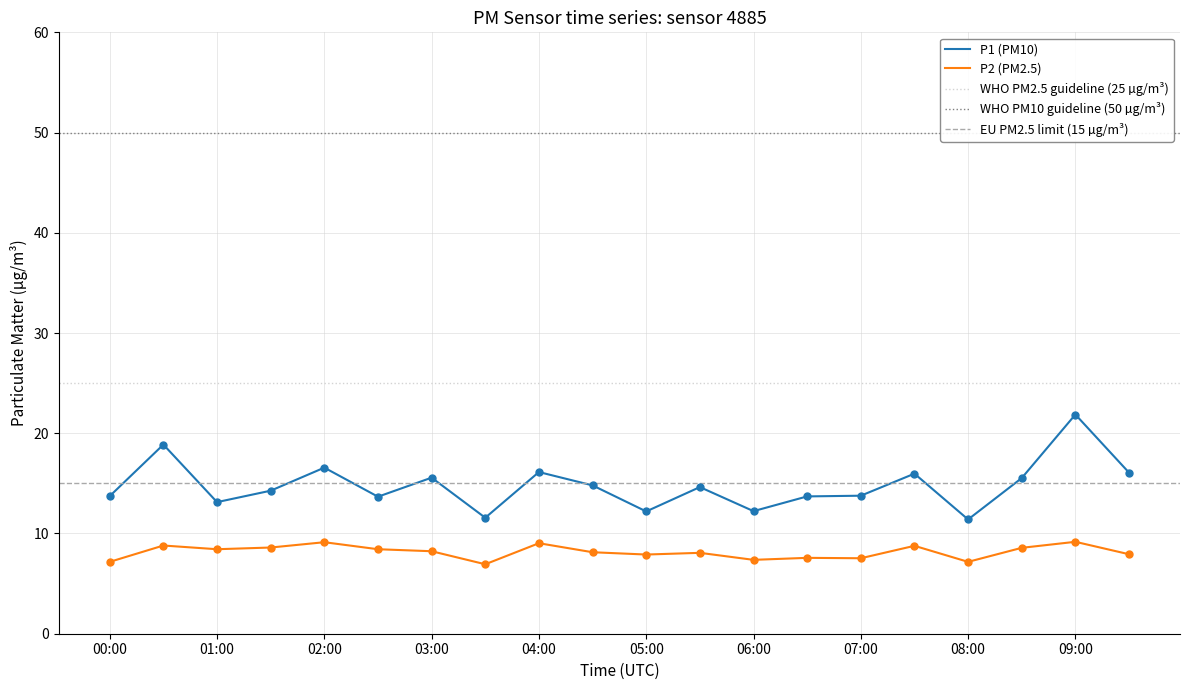

Is the value of P1 at 00:00 greater than the value of P2 at 03:30?

Yes